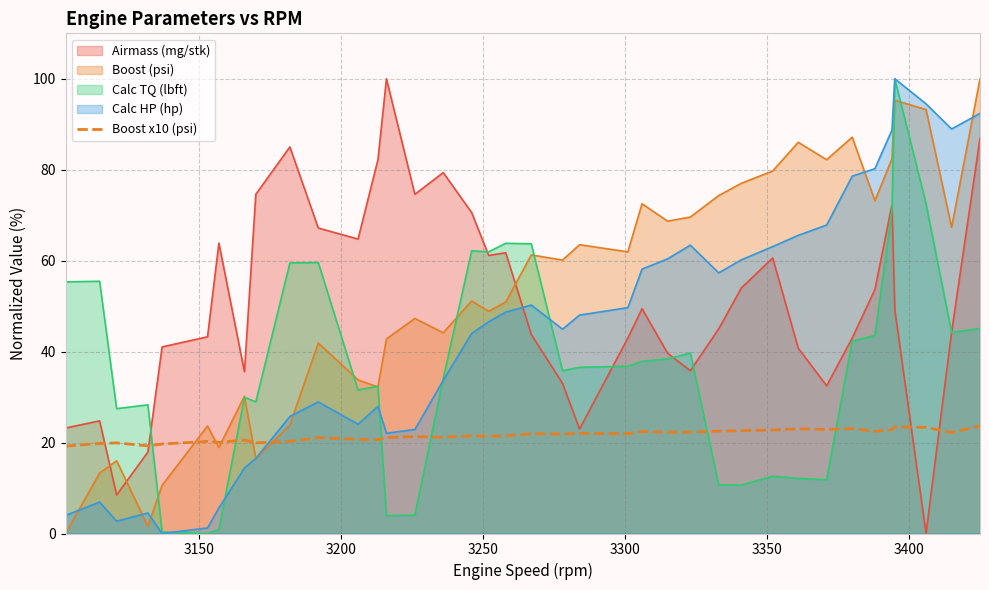

What is the maximum value shown in the chart?

100.0